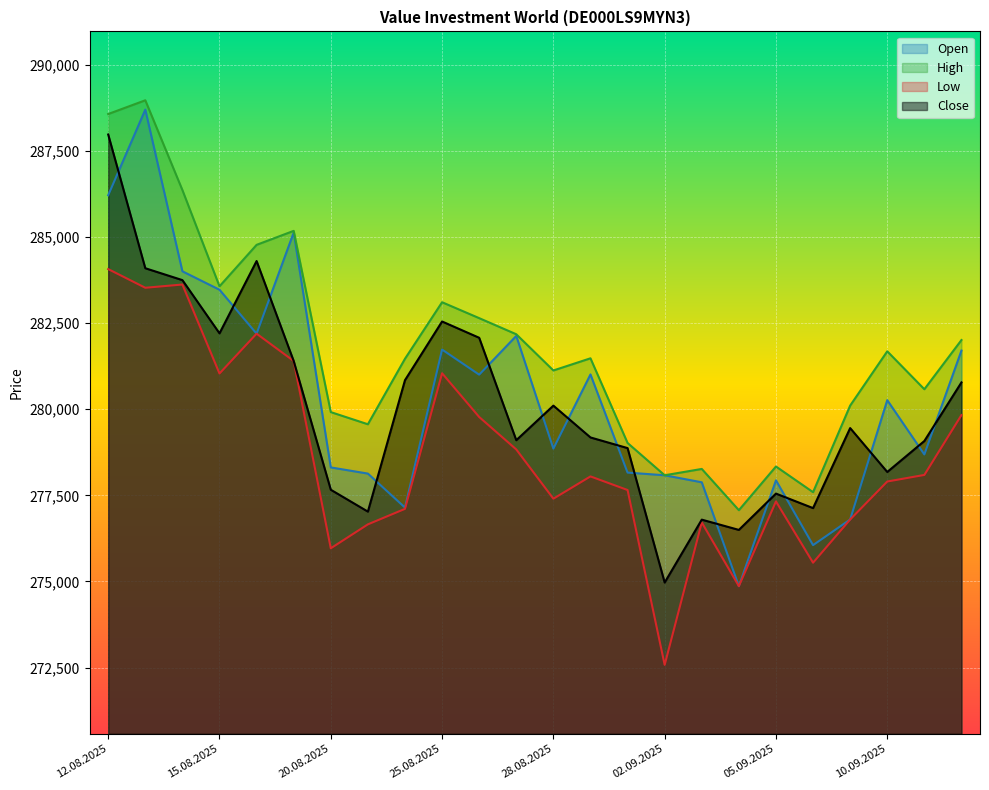

What is the value of the Low point at the 9th from the left?

277107